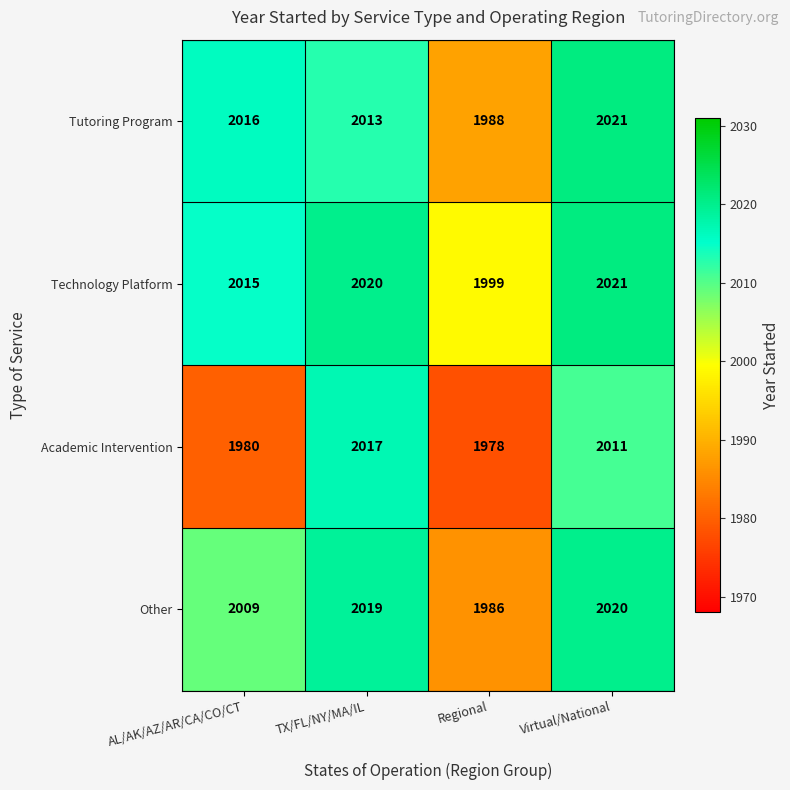

At TX/FL/NY/MA/IL, list the series in order from largest to smallest.

Technology Platform, Other, Academic Intervention, Tutoring Program